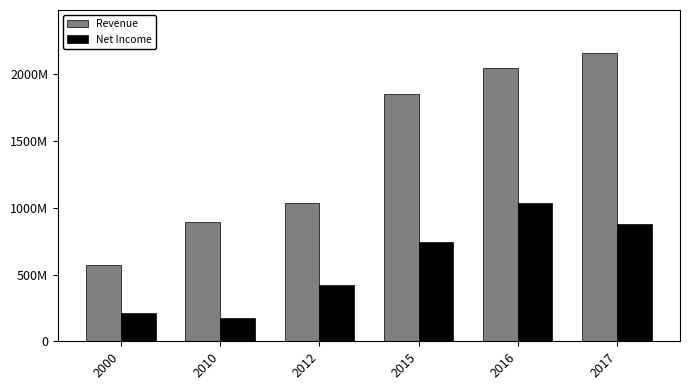

What is the value of the Revenue bar at the 6th from the left?

2158628000